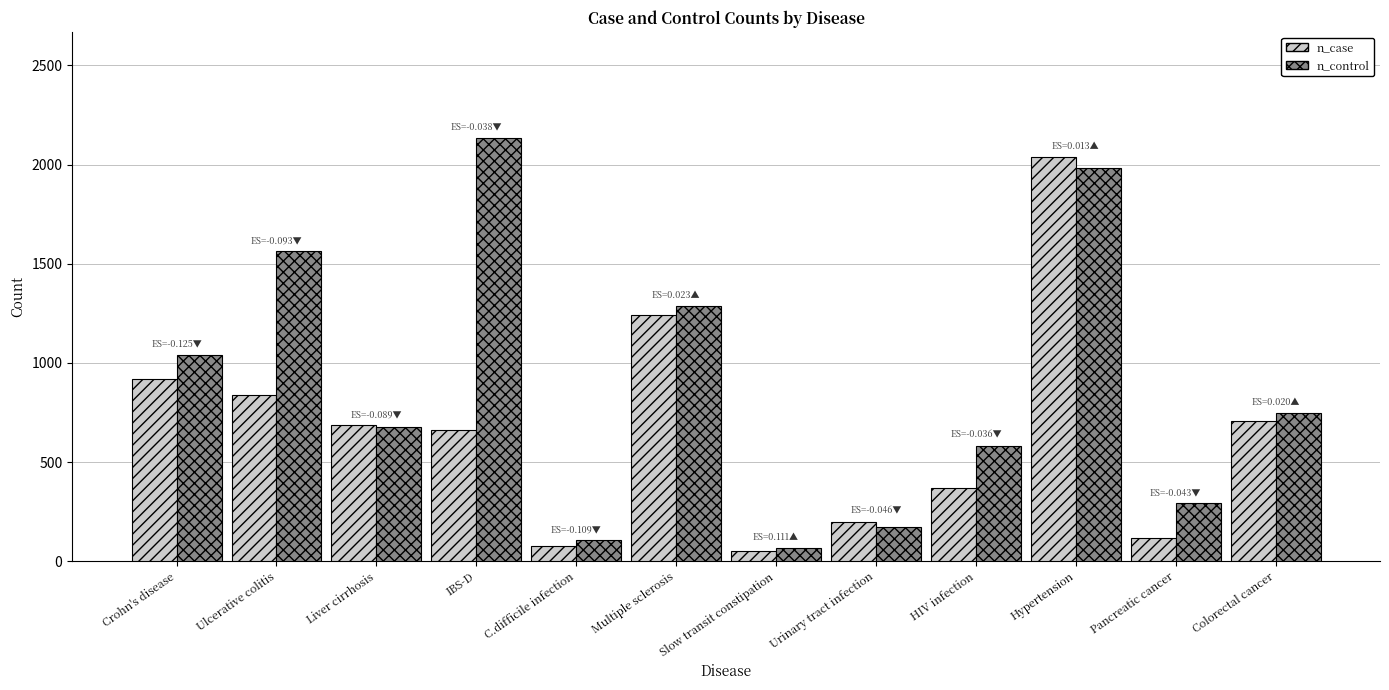

What is the label of the 11th bar from the left?

Pancreatic cancer